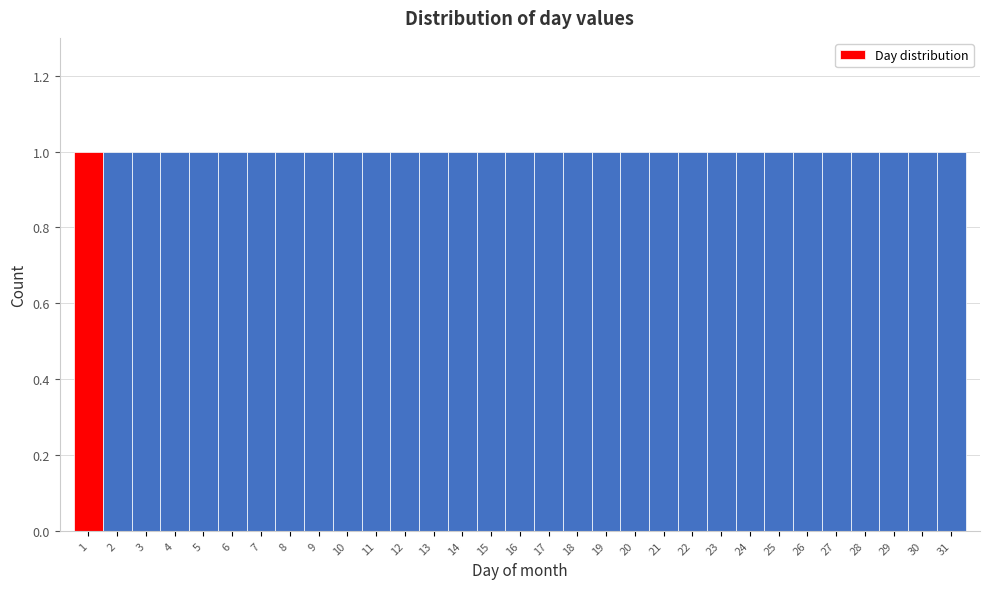

Reading left to right, transcribe this chart: for each bar, give the range it covers on the x-axis and its height. The values are not printed on the chart, so give them approximately, as read against the axis.

0.5 to 1.5: 1
1.5 to 2.5: 1
2.5 to 3.5: 1
3.5 to 4.5: 1
4.5 to 5.5: 1
5.5 to 6.5: 1
6.5 to 7.5: 1
7.5 to 8.5: 1
8.5 to 9.5: 1
9.5 to 10.5: 1
10.5 to 11.5: 1
11.5 to 12.5: 1
12.5 to 13.5: 1
13.5 to 14.5: 1
14.5 to 15.5: 1
15.5 to 16.5: 1
16.5 to 17.5: 1
17.5 to 18.5: 1
18.5 to 19.5: 1
19.5 to 20.5: 1
20.5 to 21.5: 1
21.5 to 22.5: 1
22.5 to 23.5: 1
23.5 to 24.5: 1
24.5 to 25.5: 1
25.5 to 26.5: 1
26.5 to 27.5: 1
27.5 to 28.5: 1
28.5 to 29.5: 1
29.5 to 30.5: 1
30.5 to 31.5: 1